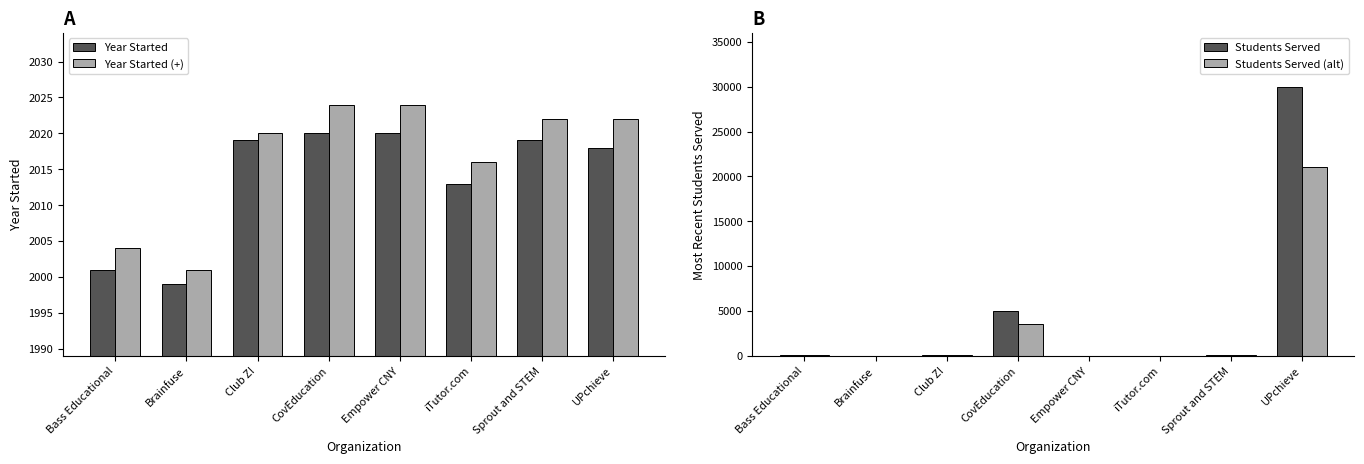

The value of Year Started (+) at Empower CNY is 2024. True or false?

True